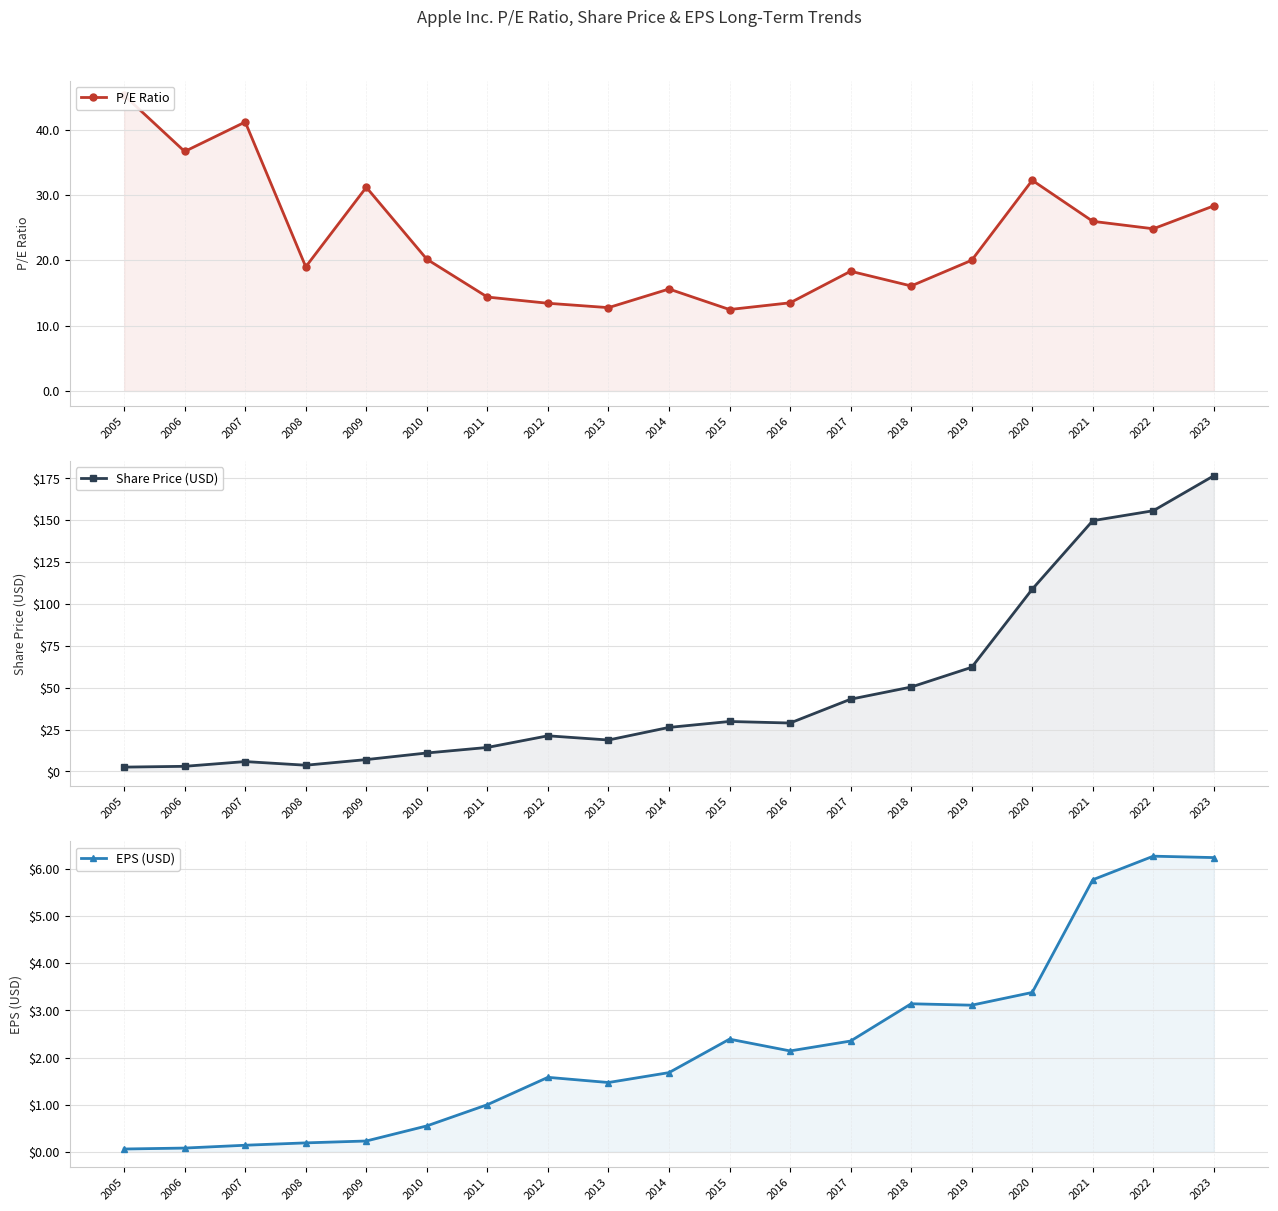

The Share Price (USD) series shows 12.5 at 2015. True or false?

False